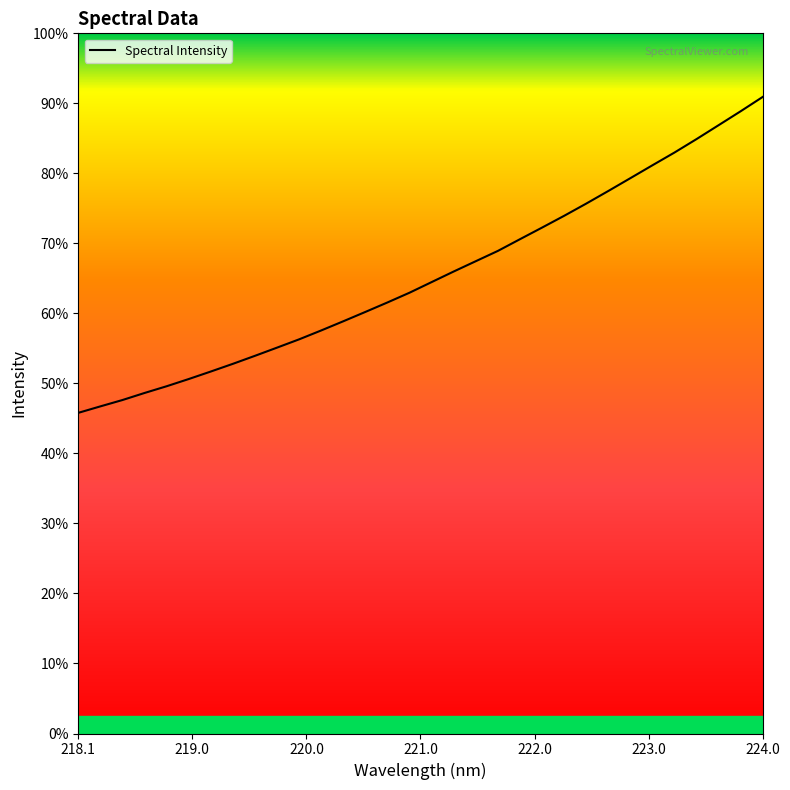

Does the chart have visible grid lines?

No